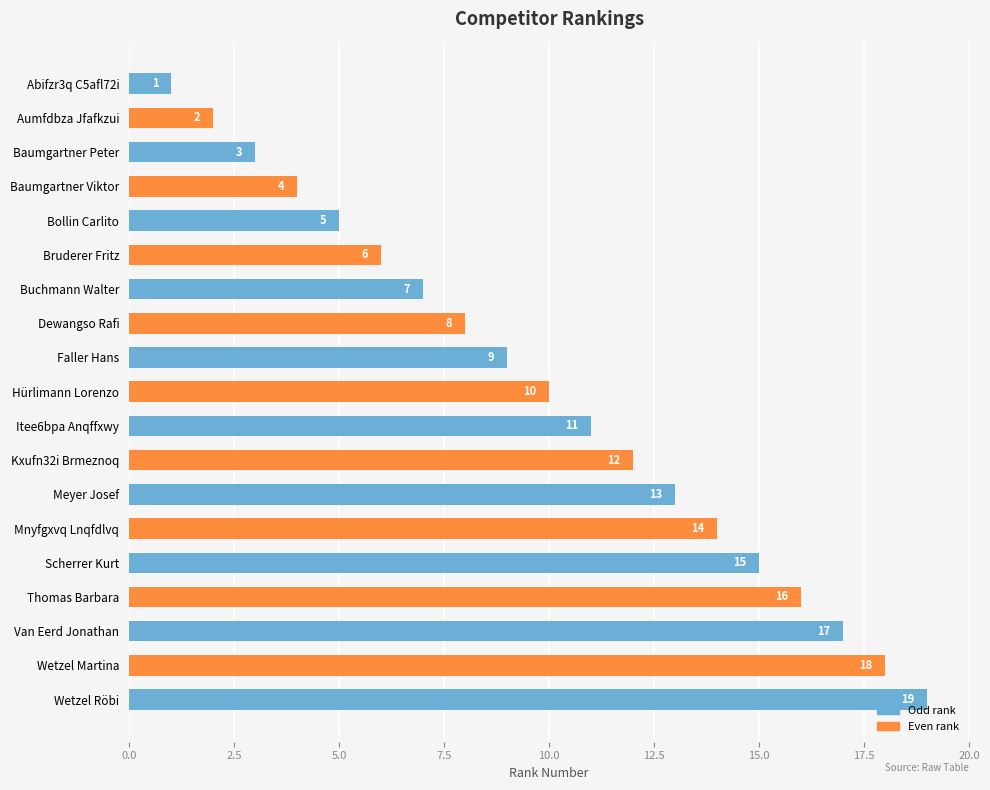

What is the label of the 4th bar from the top?

Baumgartner Viktor